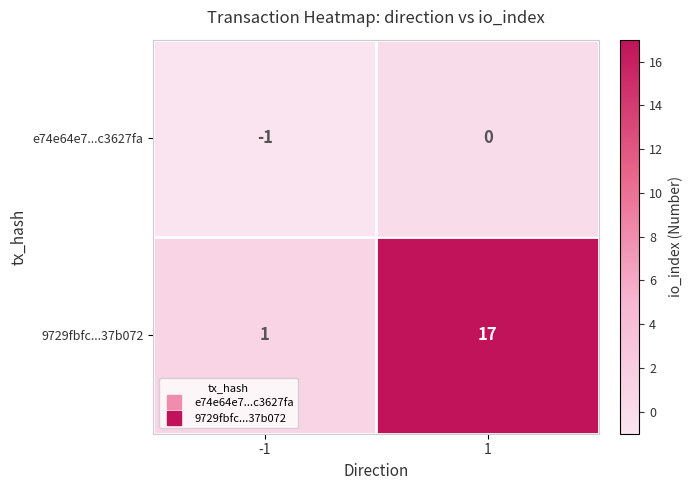

What is the difference between the 9729fbfc...37b072 values at -1 and 1?

16